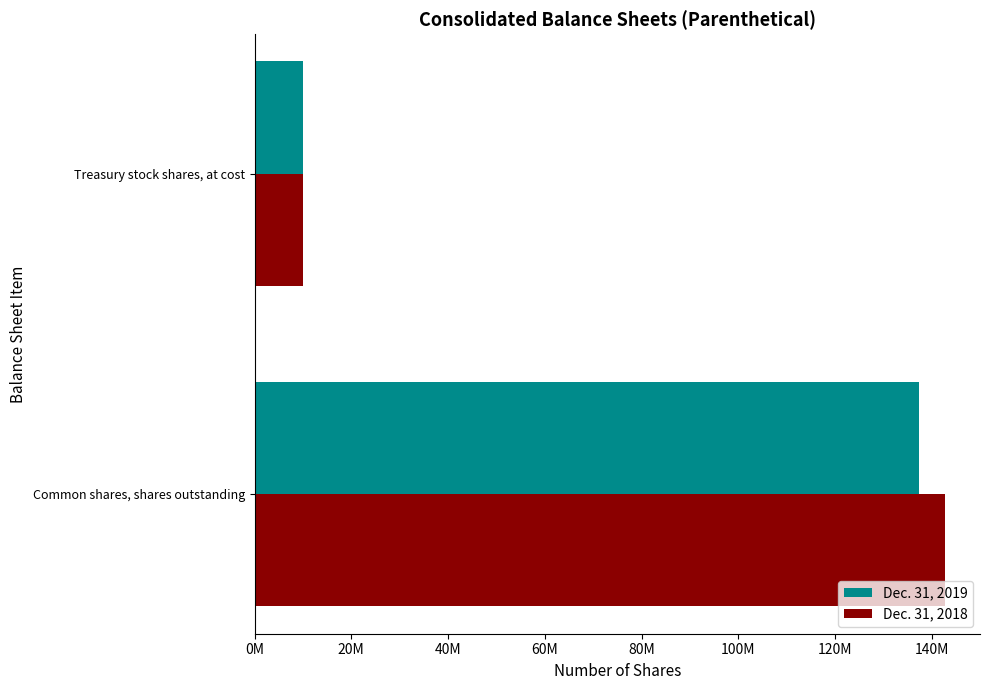

What are all the series names shown in the legend?

Dec. 31, 2019, Dec. 31, 2018